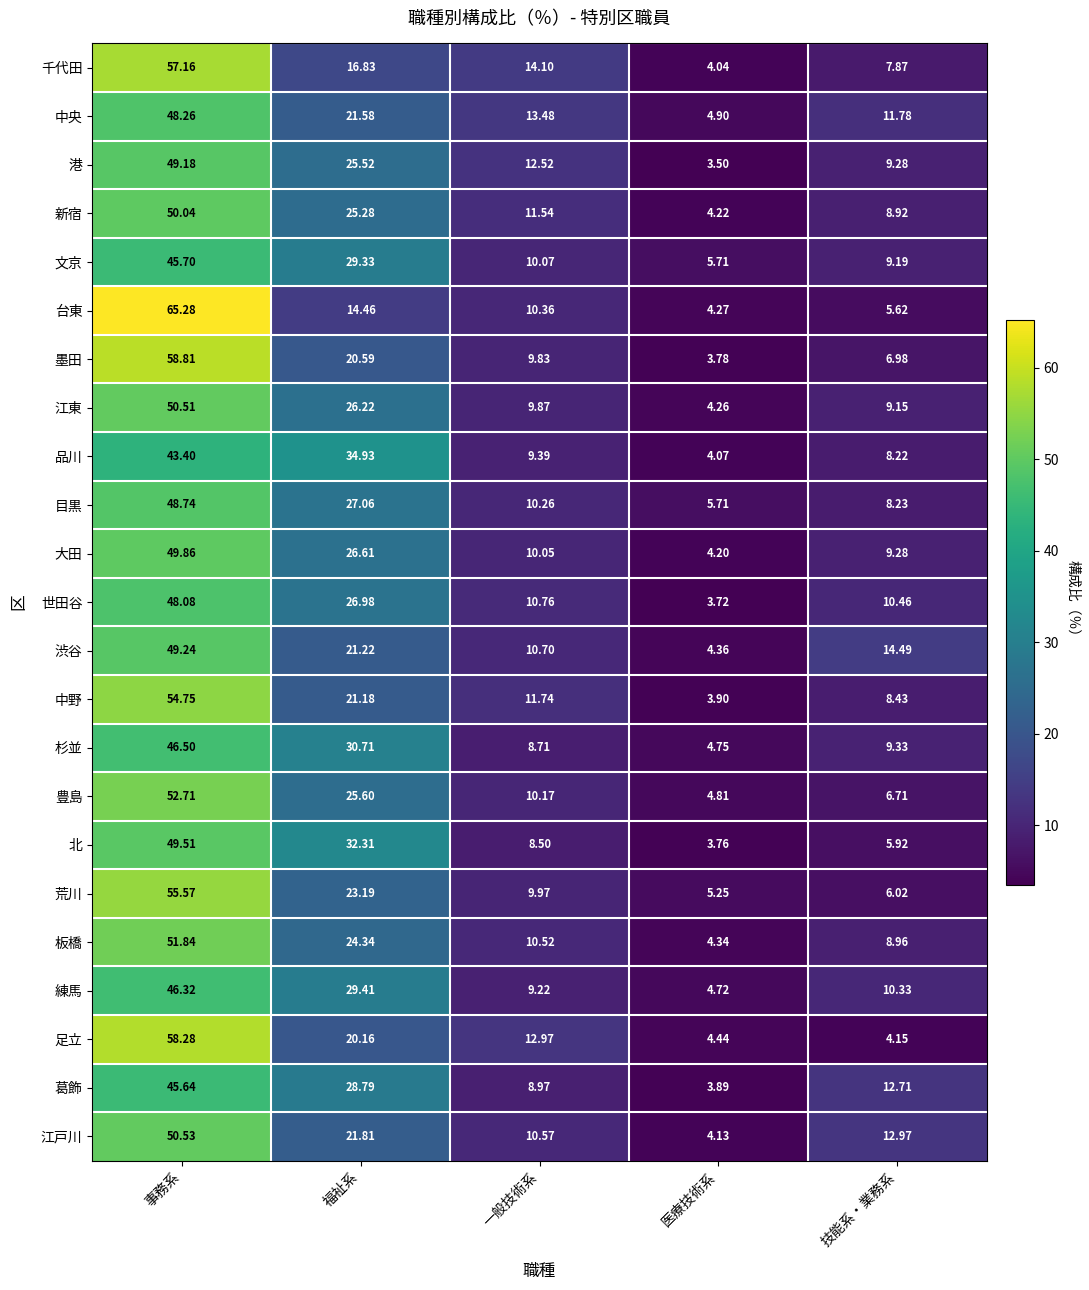

Which series changed the most between 一般技術系 and 技能系・業務系?

足立